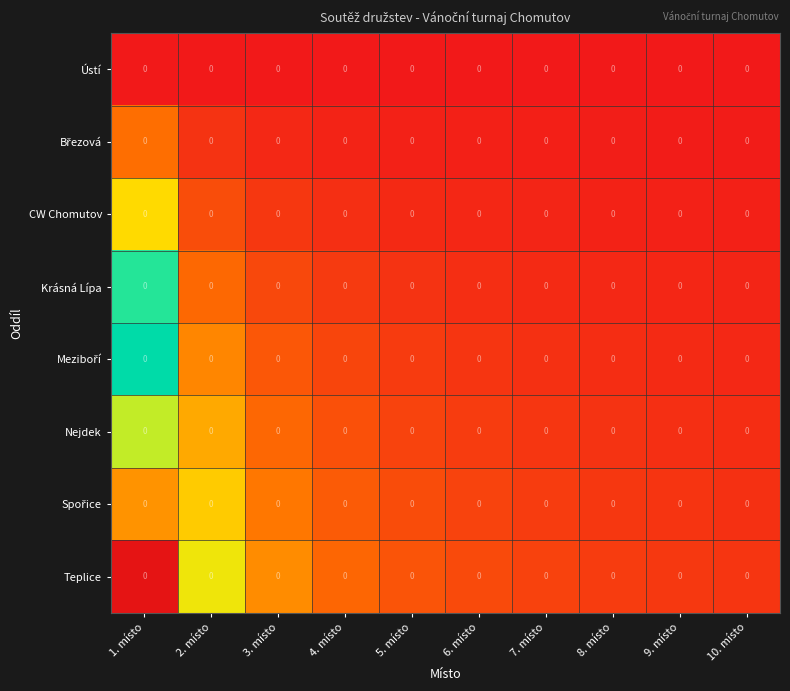

The value of Meziboří at 10. místo is 0.8. True or false?

False